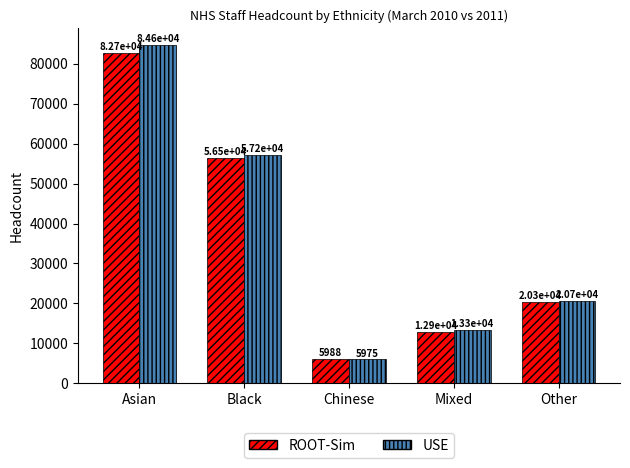

What is the maximum value for USE?

84610